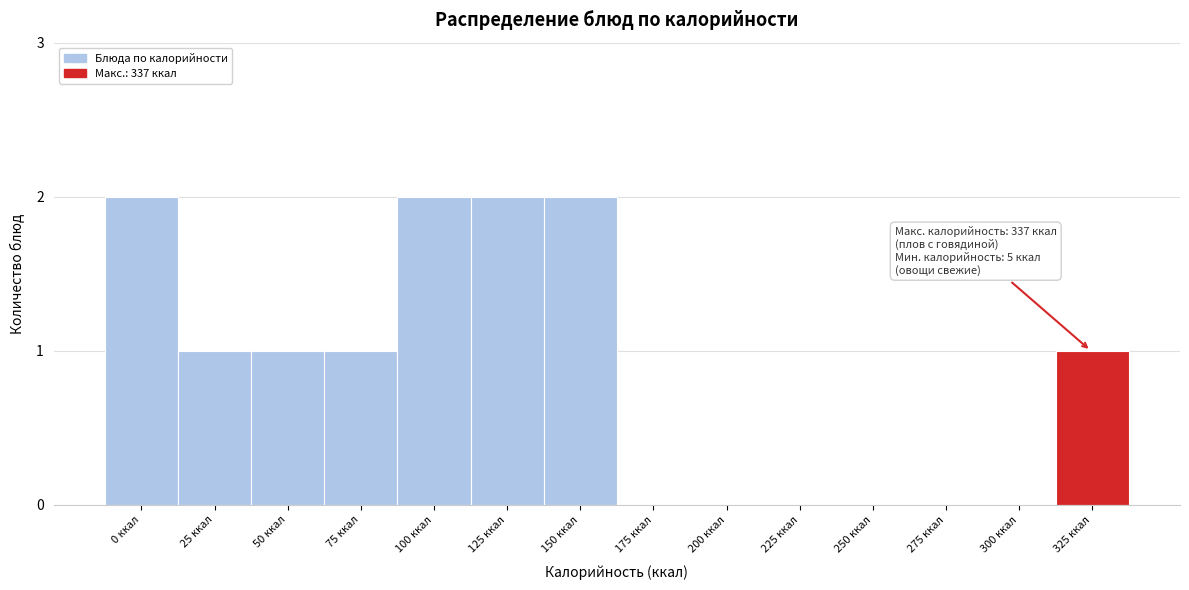

Reading left to right, extract all data points from this chart.

0 ккал=2	25 ккал=1	50 ккал=1	75 ккал=1	100 ккал=2	125 ккал=2	150 ккал=2	175 ккал=0	200 ккал=0	225 ккал=0	250 ккал=0	275 ккал=0	300 ккал=0	325 ккал=1